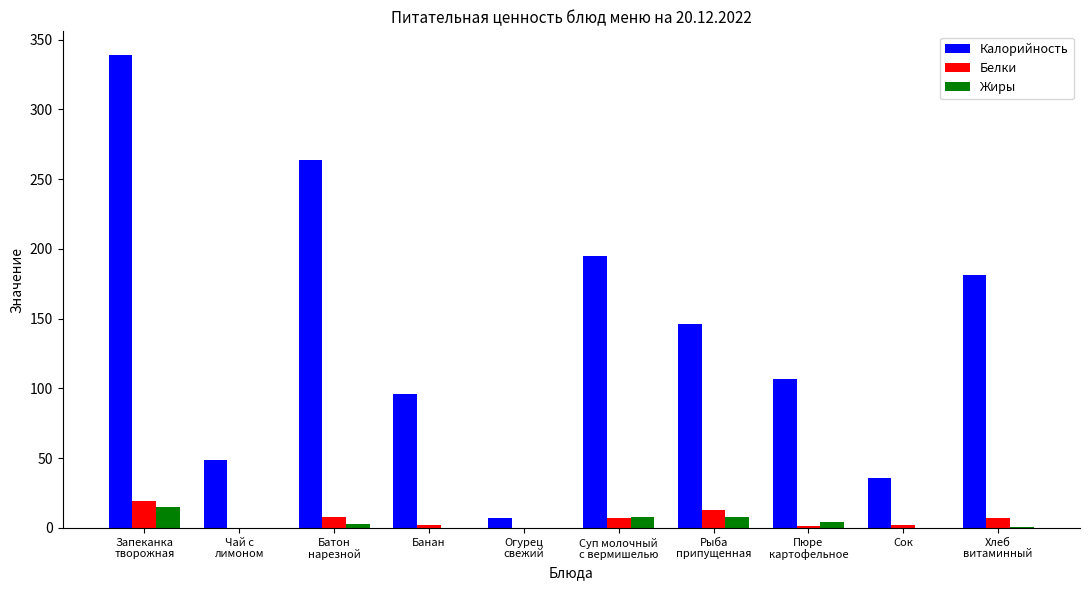

Which series has the largest range (max minus min)?

Калорийность